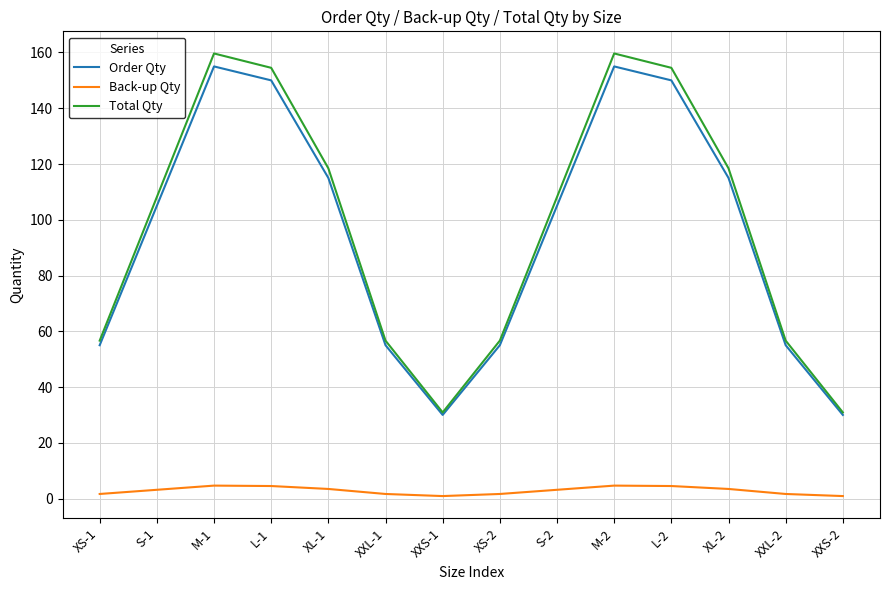

What position from the right is XXL-1?

9